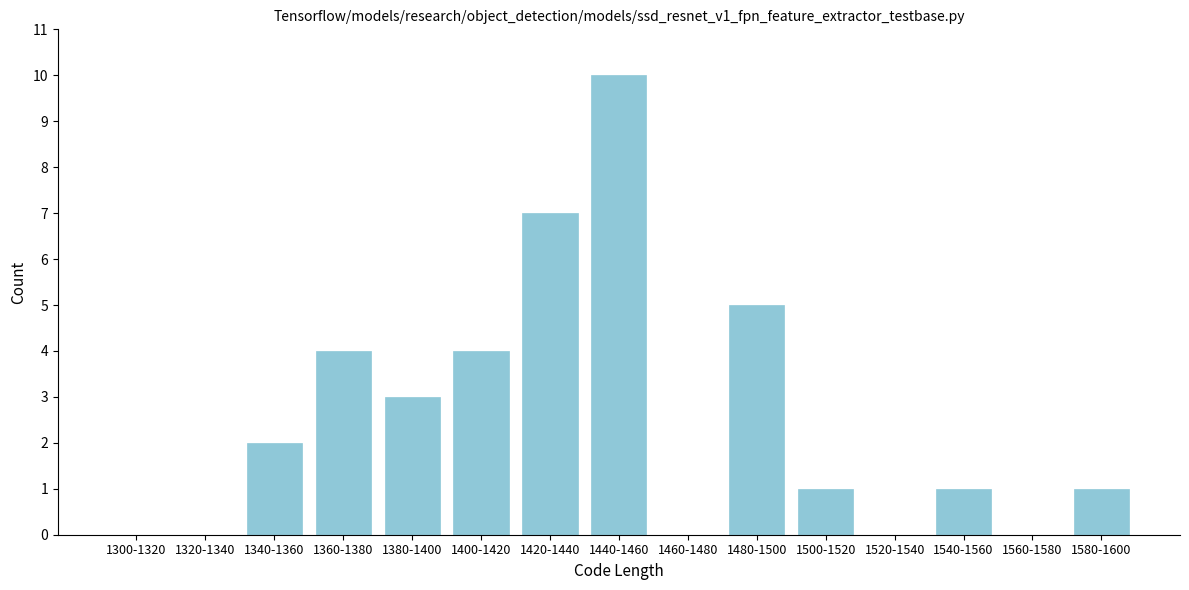

Reading left to right, list all the values displayed in this chart.

1300-1320=0	1320-1340=0	1340-1360=2	1360-1380=4	1380-1400=3	1400-1420=4	1420-1440=7	1440-1460=10	1460-1480=0	1480-1500=5	1500-1520=1	1520-1540=0	1540-1560=1	1560-1580=0	1580-1600=1